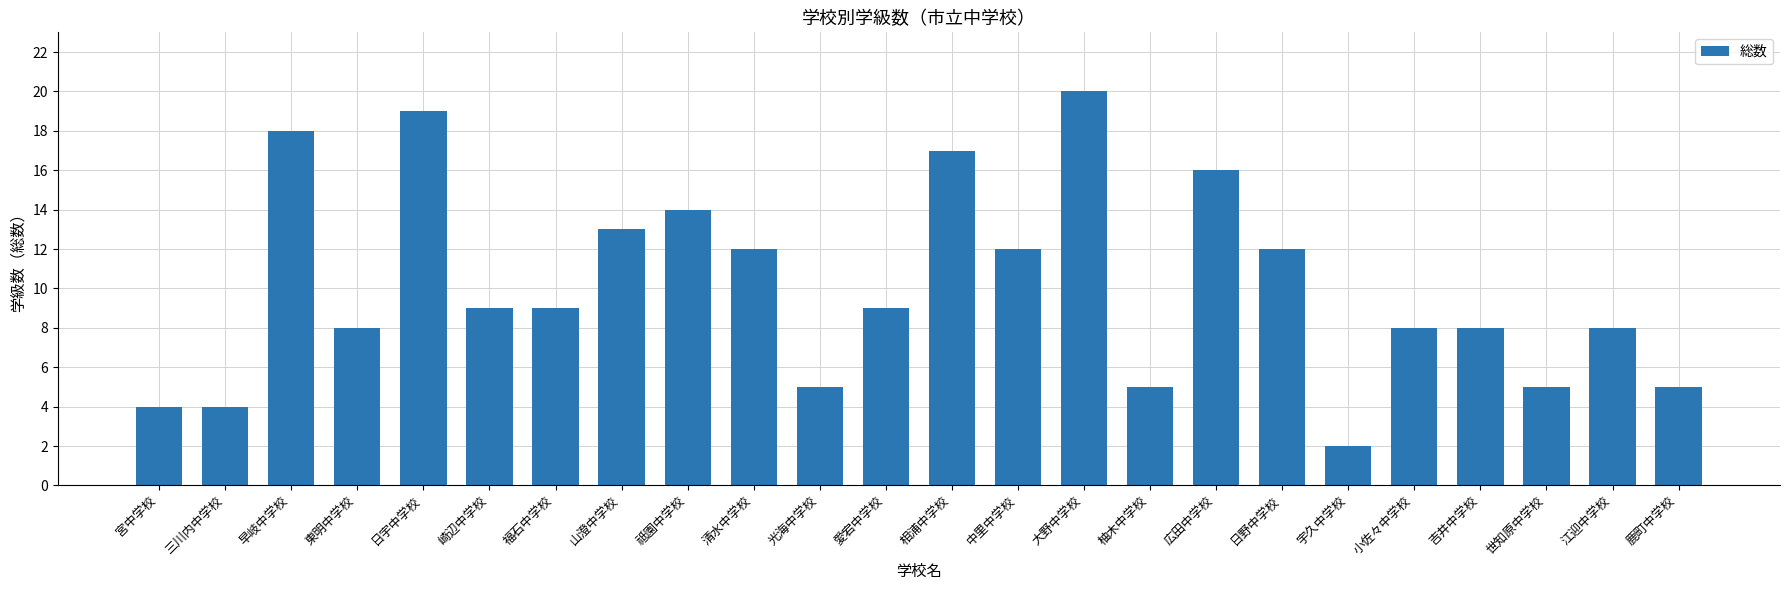

What is the change in value from 小佐々中学校 to 鹿町中学校?

-3